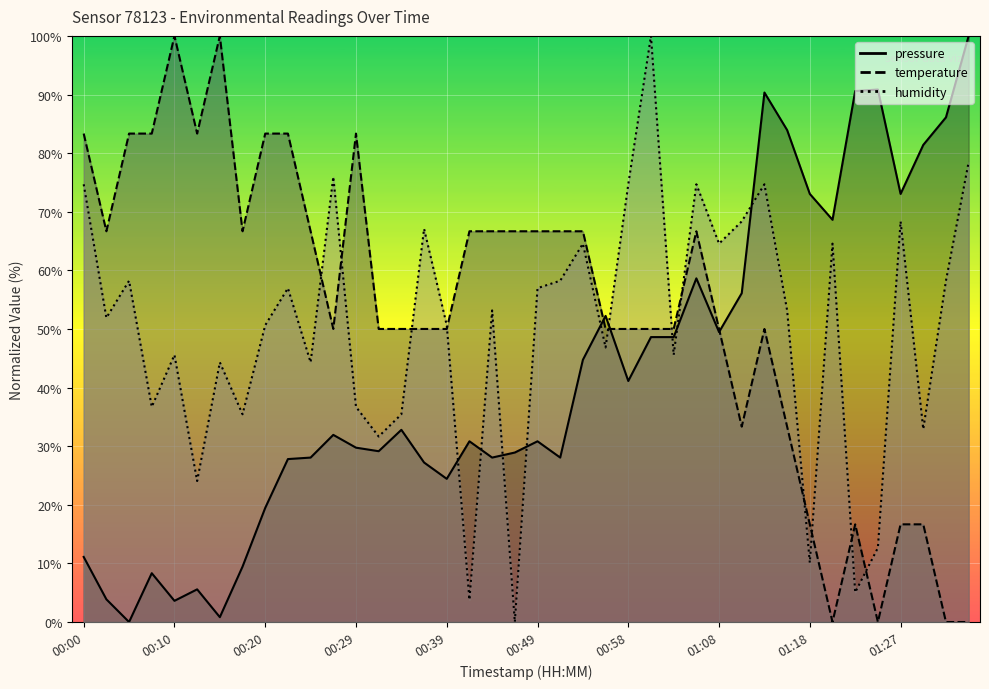

Reading left to right, list all the values displayed in this chart.

pressure: 00:00=11.1	00:03=3.9	00:05=0.0	00:07=8.3	00:10=3.6	00:12=5.6	00:15=0.8	00:17=9.4	00:20=19.5	00:22=27.8	00:24=28.1	00:27=31.9	00:29=29.7	00:32=29.1	00:34=32.8	00:37=27.2	00:39=24.4	00:41=30.8	00:44=28.1	00:46=28.9	00:49=30.8	00:51=28.1	00:54=44.7	00:56=52.2	00:58=41.1	01:01=48.6	01:03=48.6	01:06=58.6	01:08=49.5	01:10=56.1	01:13=90.3	01:15=83.9	01:18=73.0	01:20=68.6	01:23=90.6	01:25=90.8	01:27=73.0	01:30=81.4	01:32=86.1	01:35=100.0
temperature: 00:00=83.3	00:03=66.7	00:05=83.3	00:07=83.3	00:10=100.0	00:12=83.3	00:15=100.0	00:17=66.7	00:20=83.3	00:22=83.3	00:24=66.7	00:27=50.0	00:29=83.3	00:32=50.0	00:34=50.0	00:37=50.0	00:39=50.0	00:41=66.7	00:44=66.7	00:46=66.7	00:49=66.7	00:51=66.7	00:54=66.7	00:56=50.0	00:58=50.0	01:01=50.0	01:03=50.0	01:06=66.7	01:08=50.0	01:10=33.3	01:13=50.0	01:15=33.3	01:18=16.7	01:20=0.0	01:23=16.7	01:25=0.0	01:27=16.7	01:30=16.7	01:32=0.0	01:35=0.0
humidity: 00:00=74.7	00:03=51.9	00:05=58.2	00:07=36.7	00:10=45.6	00:12=24.1	00:15=44.3	00:17=35.4	00:20=50.6	00:22=57.0	00:24=44.3	00:27=75.9	00:29=36.7	00:32=31.6	00:34=35.4	00:37=67.1	00:39=50.6	00:41=3.8	00:44=53.2	00:46=0.0	00:49=57.0	00:51=58.2	00:54=64.6	00:56=46.8	00:58=74.7	01:01=100.0	01:03=45.6	01:06=74.7	01:08=64.6	01:10=68.4	01:13=74.7	01:15=53.2	01:18=10.1	01:20=64.6	01:23=5.1	01:25=12.7	01:27=68.4	01:30=32.9	01:32=58.2	01:35=78.5